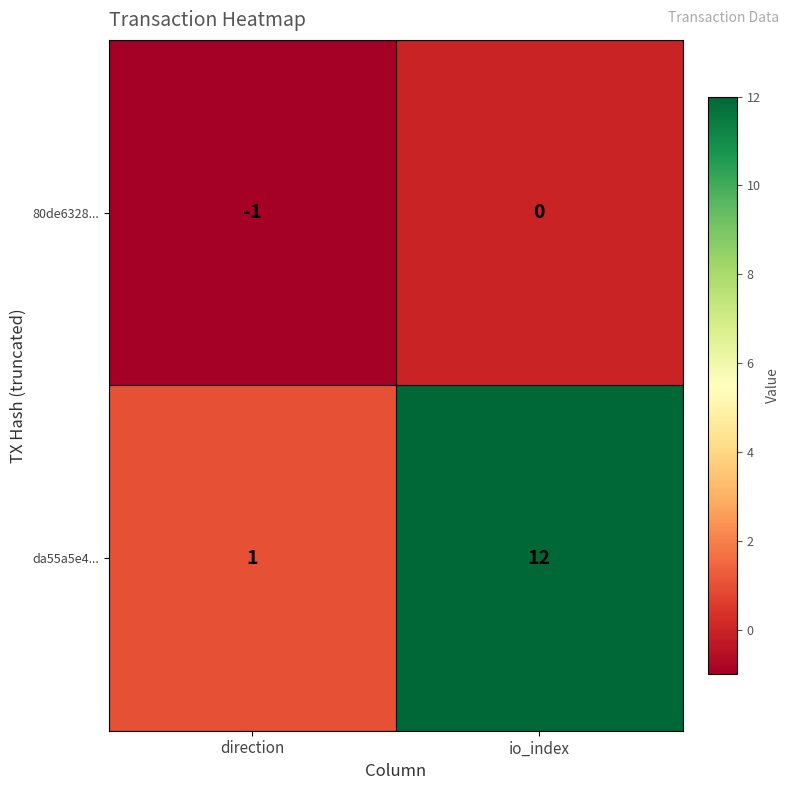

What is the sum of the da55a5e4... values at direction and io_index?

13